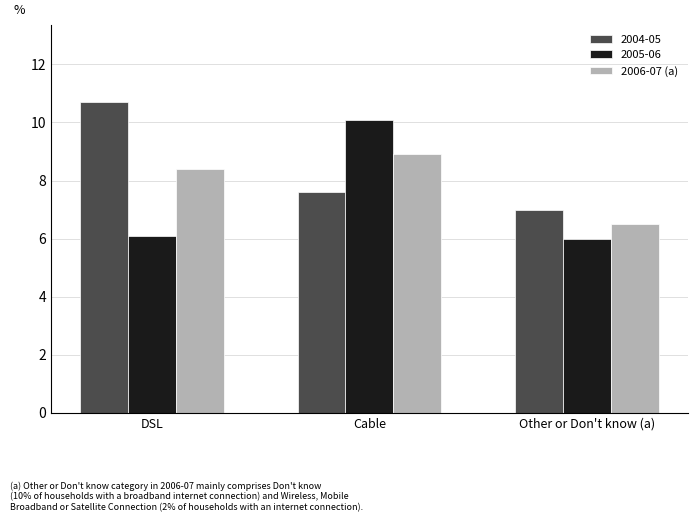

Is it true that 2006-07 (a) equals 8.4 at DSL?

True